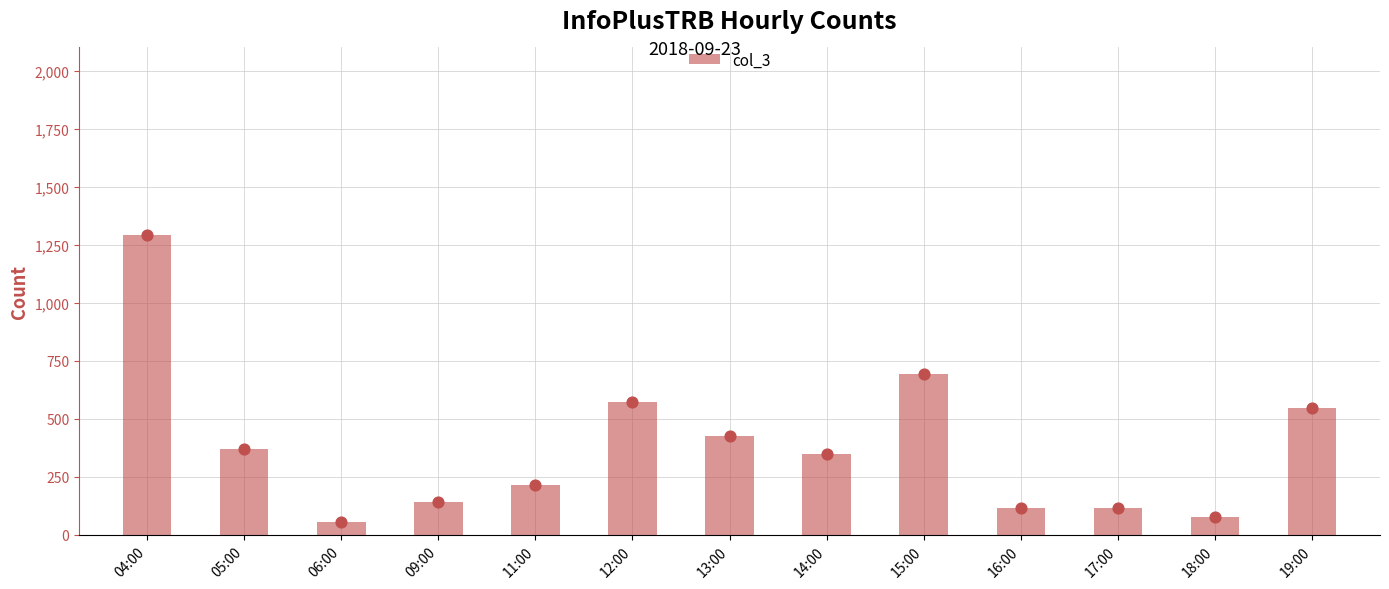

What is the change in value from 04:00 to 09:00?

-1154